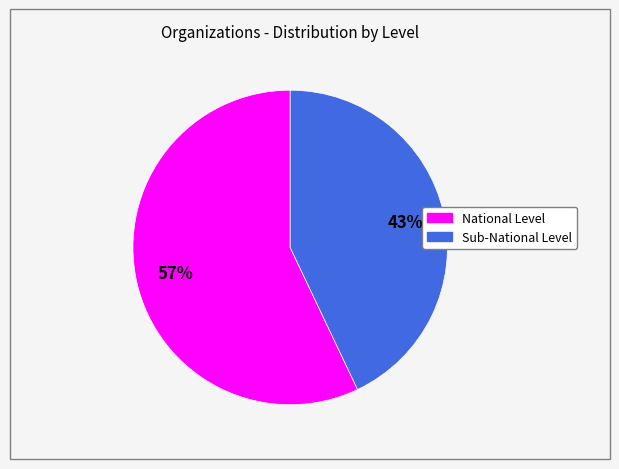

Rank the categories by value from lowest to highest.

Sub-National Level, National Level